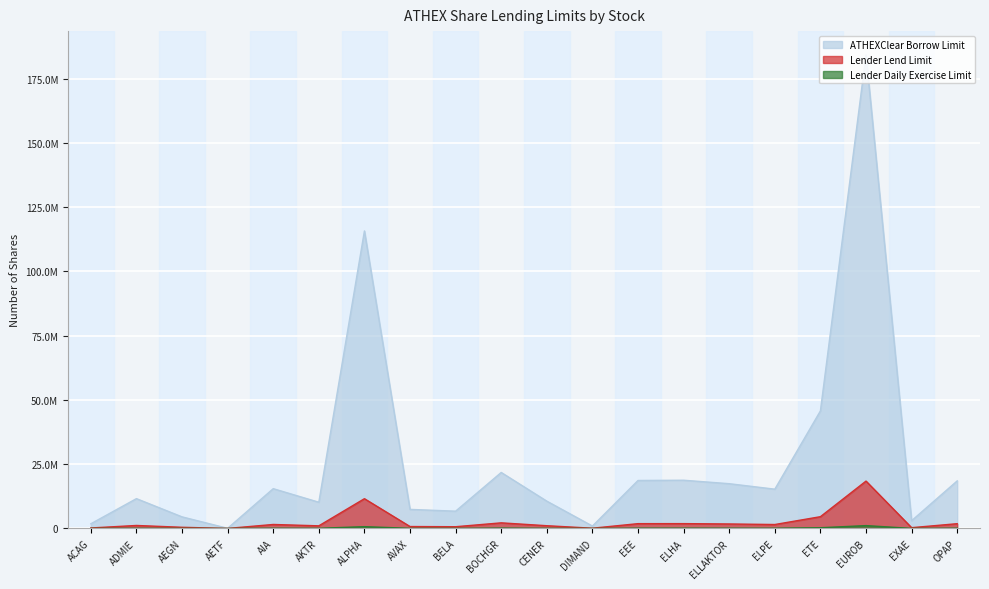

Which series has the largest total across all categories?

ATHEXClear Borrow Limit